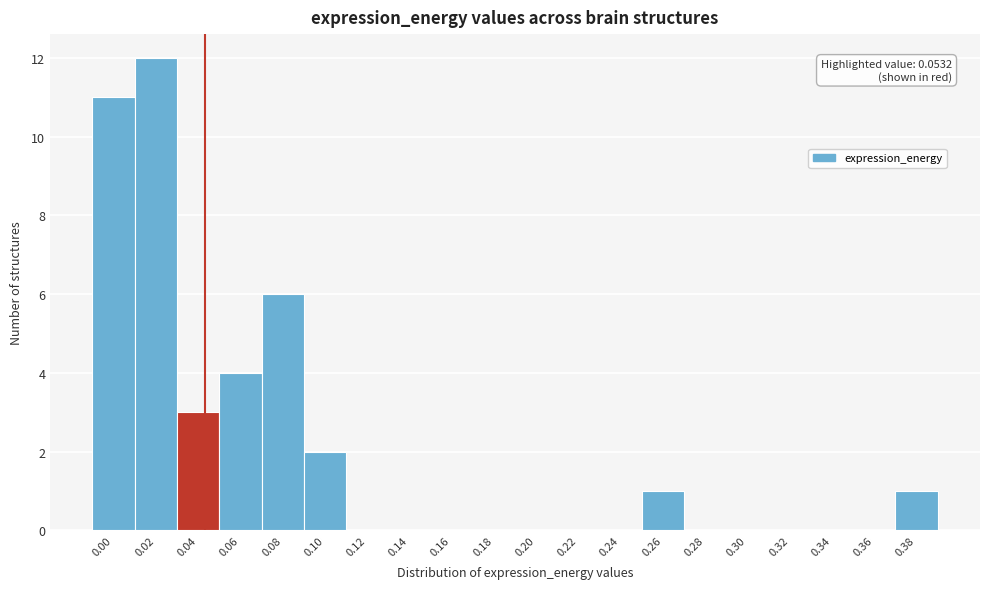

Reading right to left, list all the values displayed in this chart.

0.38=1	0.36=0	0.34=0	0.32=0	0.30=0	0.28=0	0.26=1	0.24=0	0.22=0	0.20=0	0.18=0	0.16=0	0.14=0	0.12=0	0.10=2	0.08=6	0.06=4	0.04=3	0.02=12	0.00=11